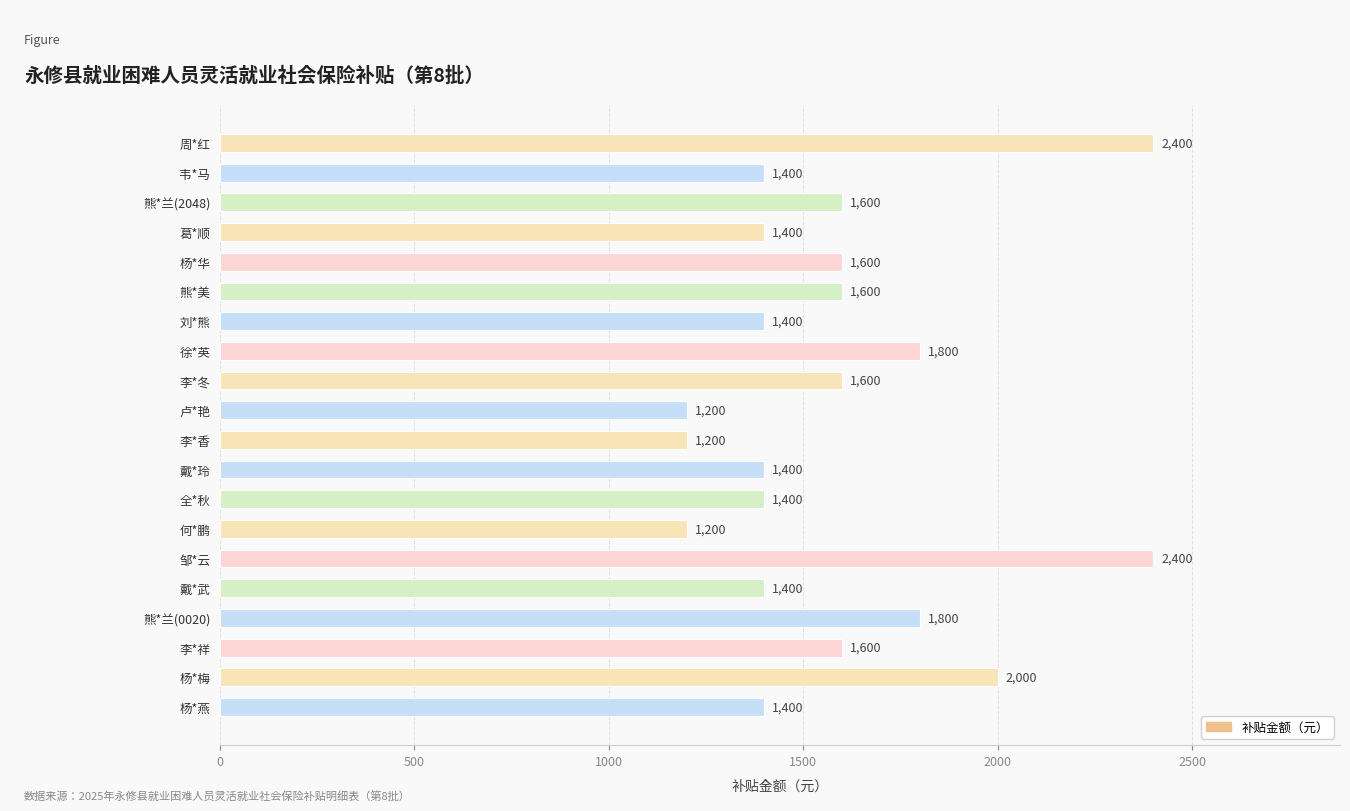

What is the value of the 9th bar from the top?

1600